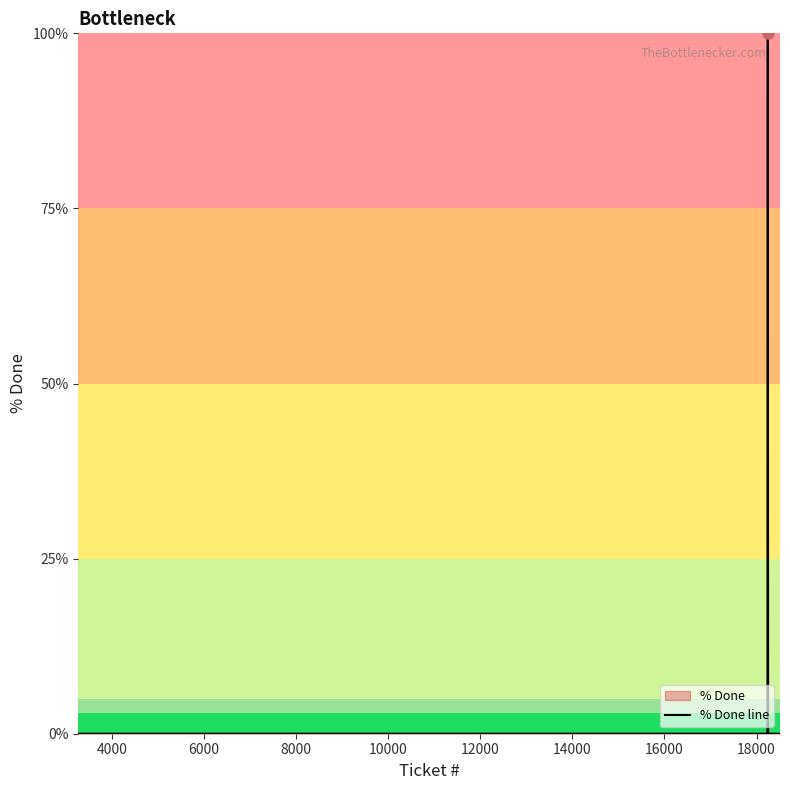

True or false: there are more than 2 points higher than both neighbors.

False